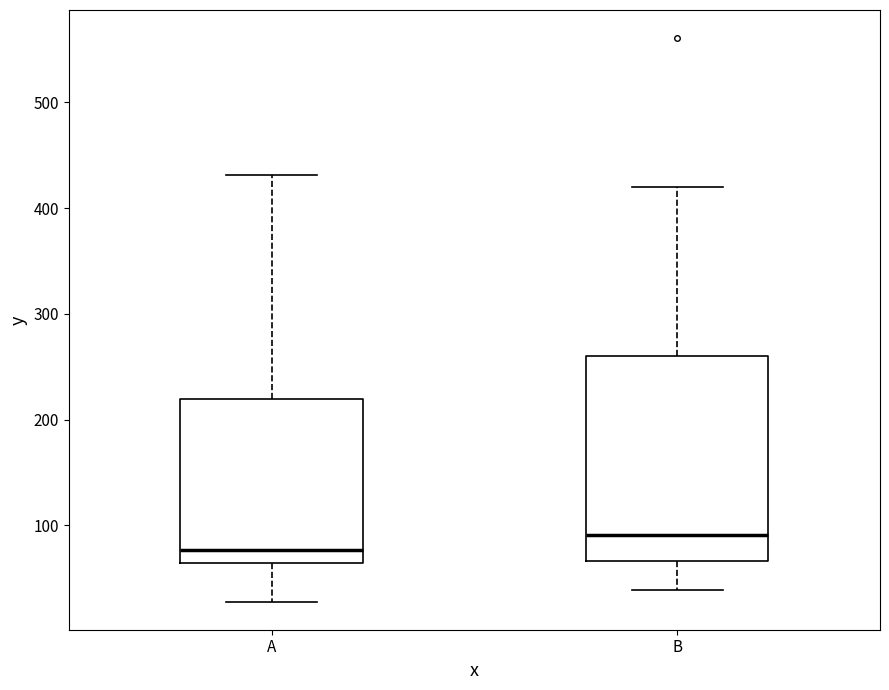

Reading left to right, read every box against the y-axis: the position of its median line, the range the box covers, and the ends of its whiskers. The values are not printed on the chart, so give them approximately, as read against the axis.

A: median 80, box 60 to 220, whiskers 30 to 430
B: median 90, box 70 to 260, whiskers 40 to 420